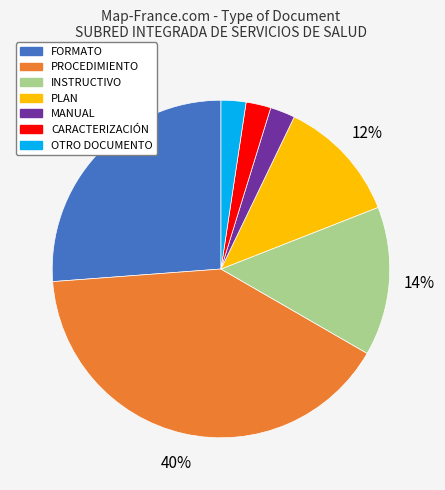

Is it true that INSTRUCTIVO is 23% of the pie?

False